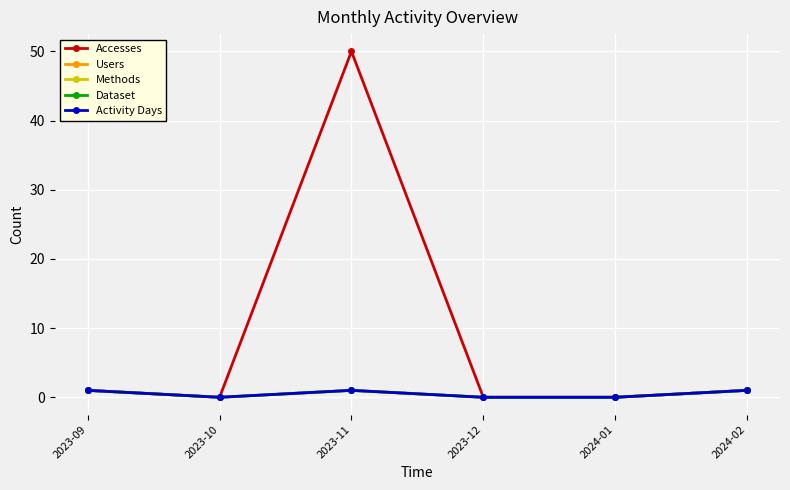

Does the chart have visible grid lines?

Yes